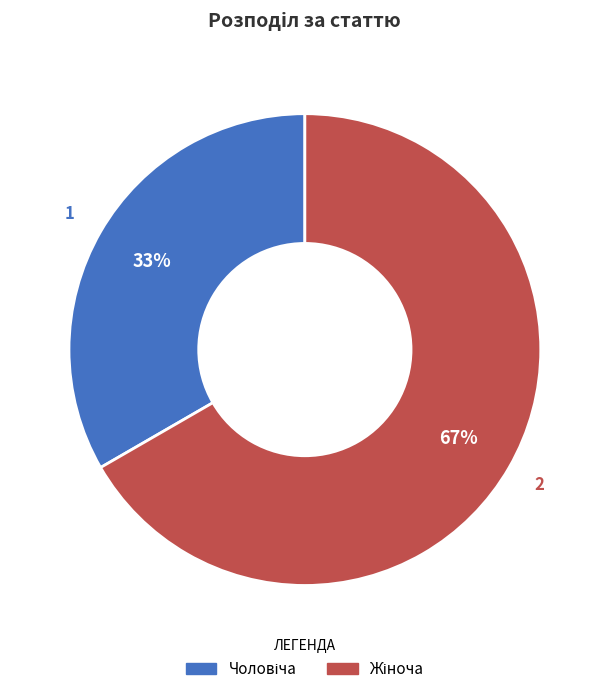

To the nearest percent, what is the average slice percentage?

50%